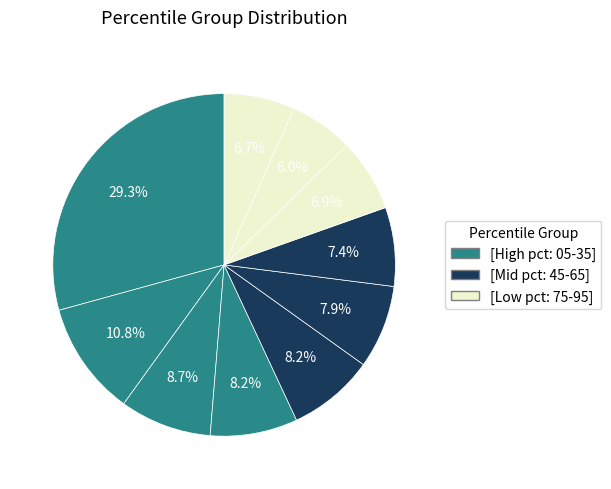

Is there any slice that represents more than half of the pie?

No